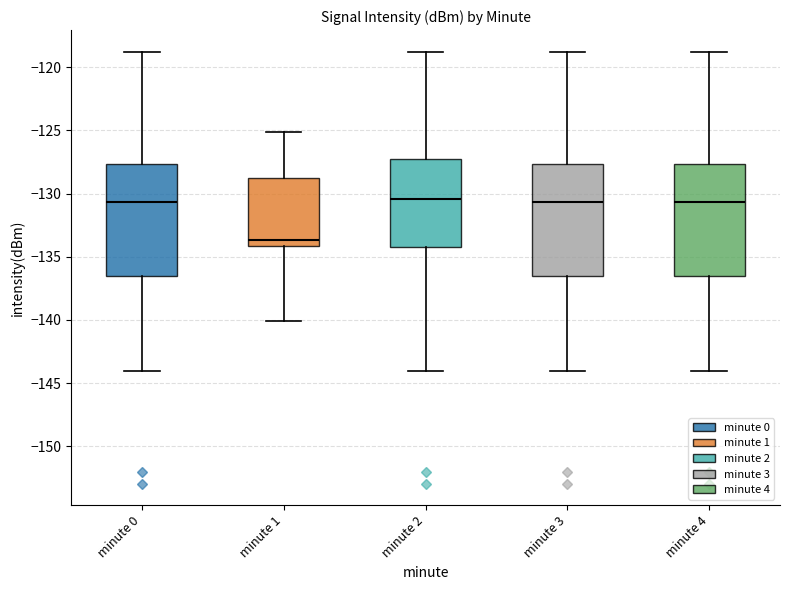

Reading left to right, transcribe this box plot: for each box, give where its median line is, the range the box spans, and where its two whiskers end, as read against the y-axis. The values are not printed on the chart, so give them approximately, as read against the axis.

minute 0: median -130.5, box -136.5 to -127.5, whiskers -144.0 to -119.0
minute 1: median -133.5, box -134.0 to -128.5, whiskers -140.0 to -125.0
minute 2: median -130.5, box -134.5 to -127.5, whiskers -144.0 to -119.0
minute 3: median -130.5, box -136.5 to -127.5, whiskers -144.0 to -119.0
minute 4: median -130.5, box -136.5 to -127.5, whiskers -144.0 to -119.0